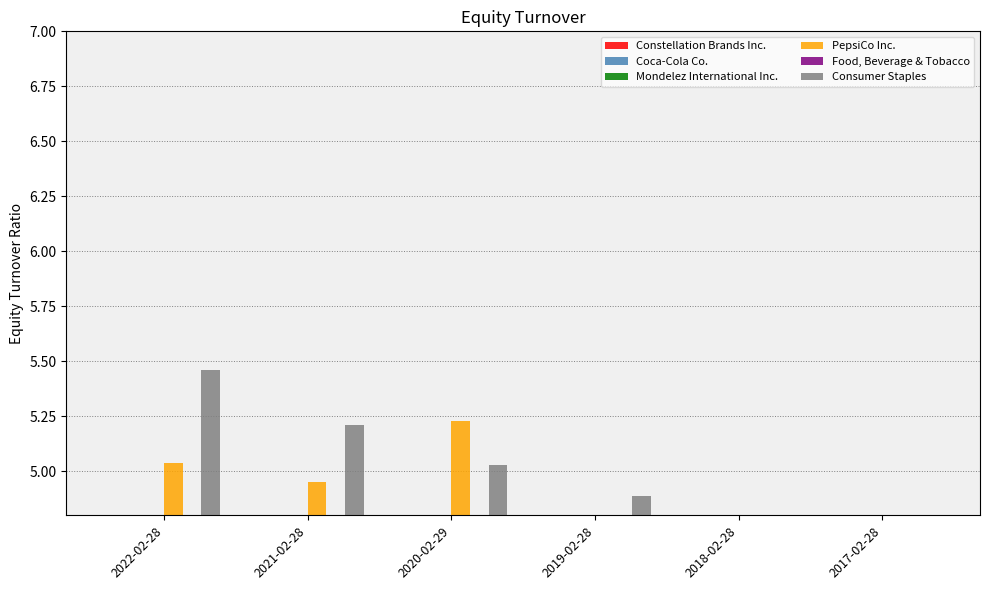

Is it true that Mondelez International Inc. equals 0.0 at 2020-02-29?

True